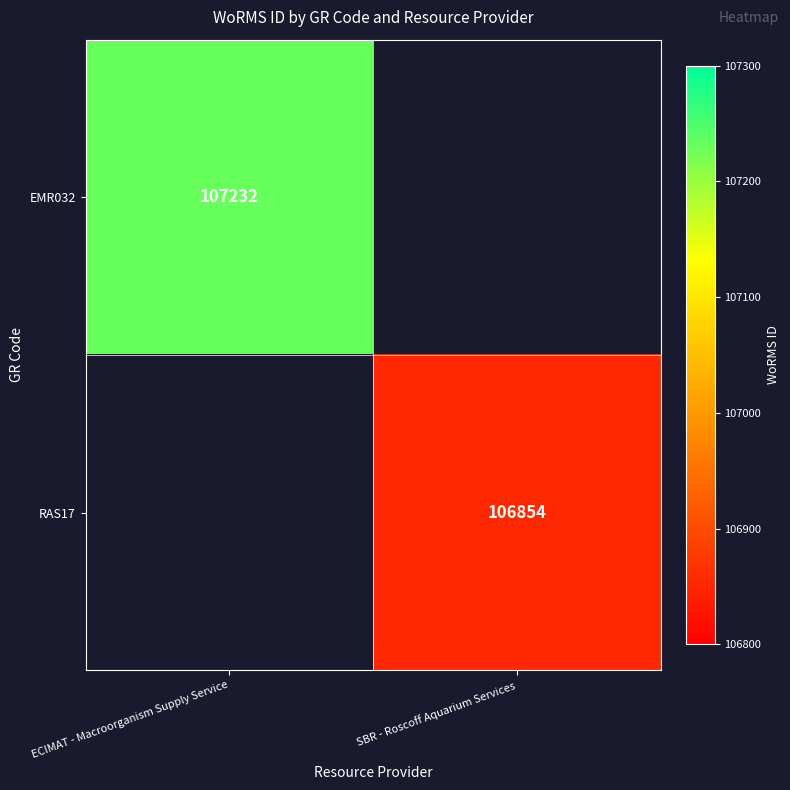

The value of RAS17 at SBR - Roscoff Aquarium Services is 58197.2. True or false?

False